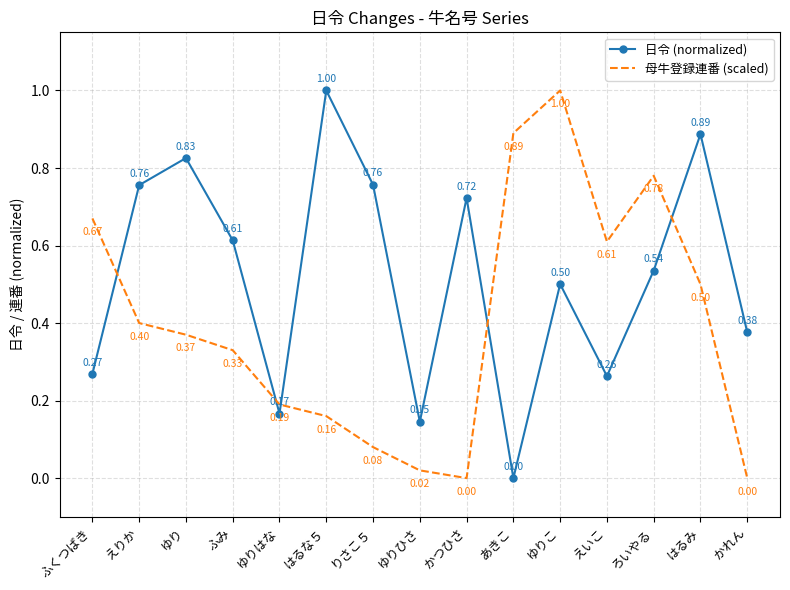

Where is the first local maximum for 日令 (normalized)?

ゆり